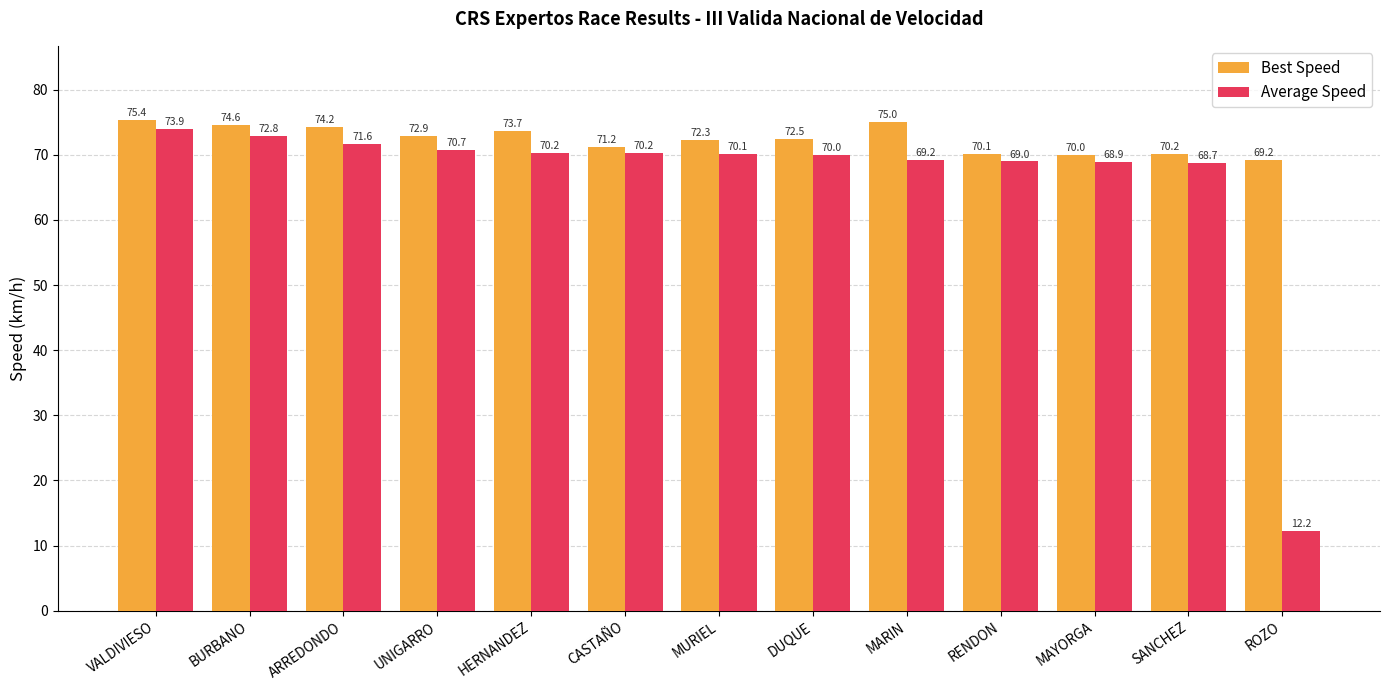

Read the Best Speed value at RENDON.

70.1